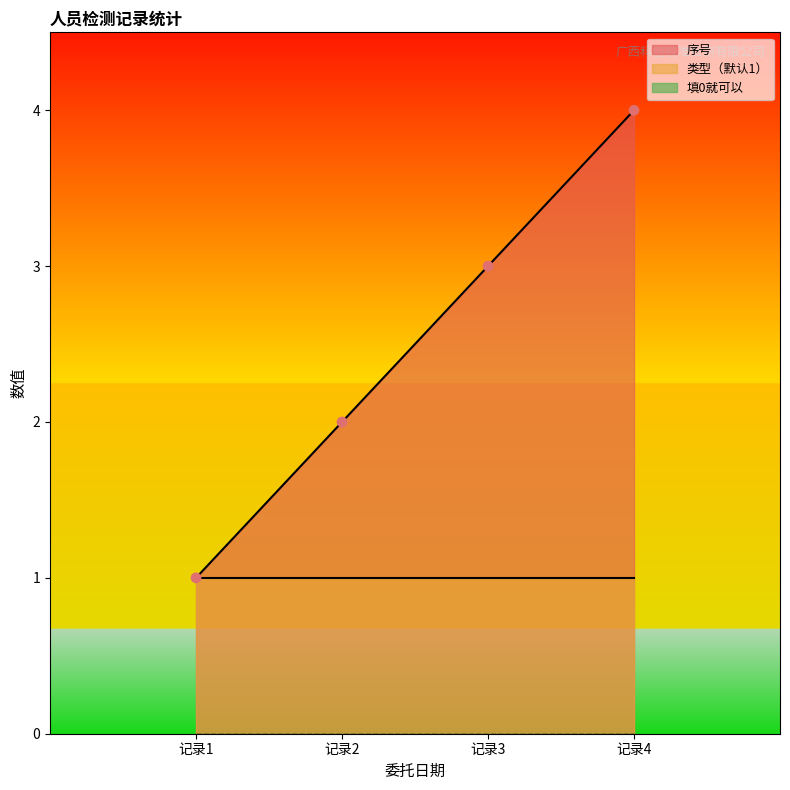

Which series contains the lowest Y value?

填0就可以